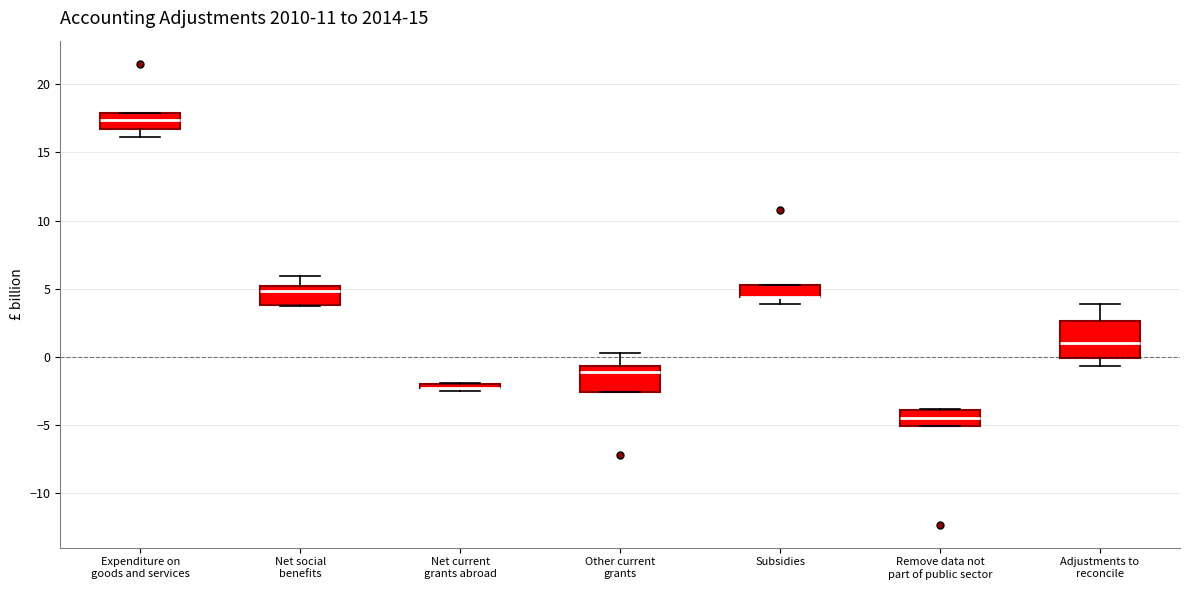

Where does the median line of the box for Other current grants sit on the y-axis? The values are not printed on the chart, so give them approximately, as read against the axis.

-1.0